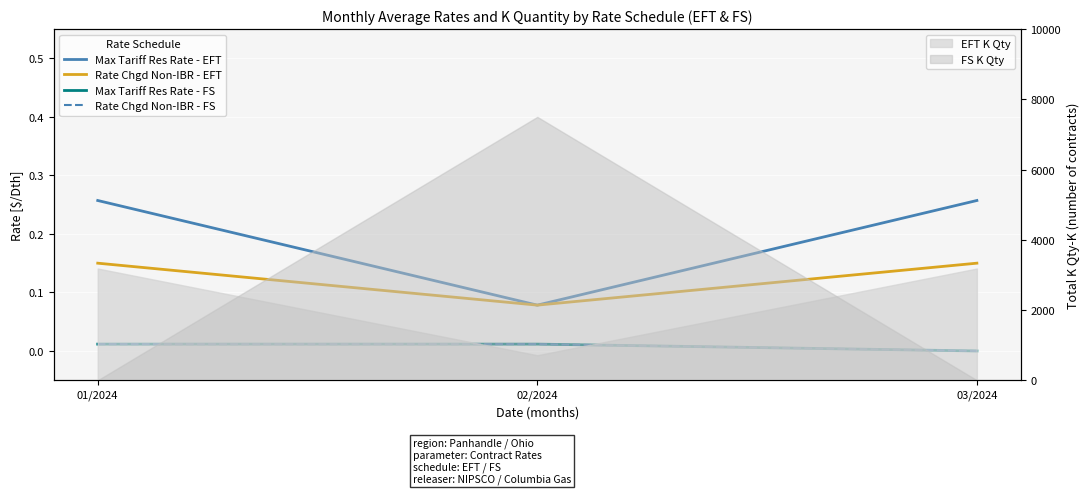

What is the spread (max minus min) of values at 03/2024?

0.3